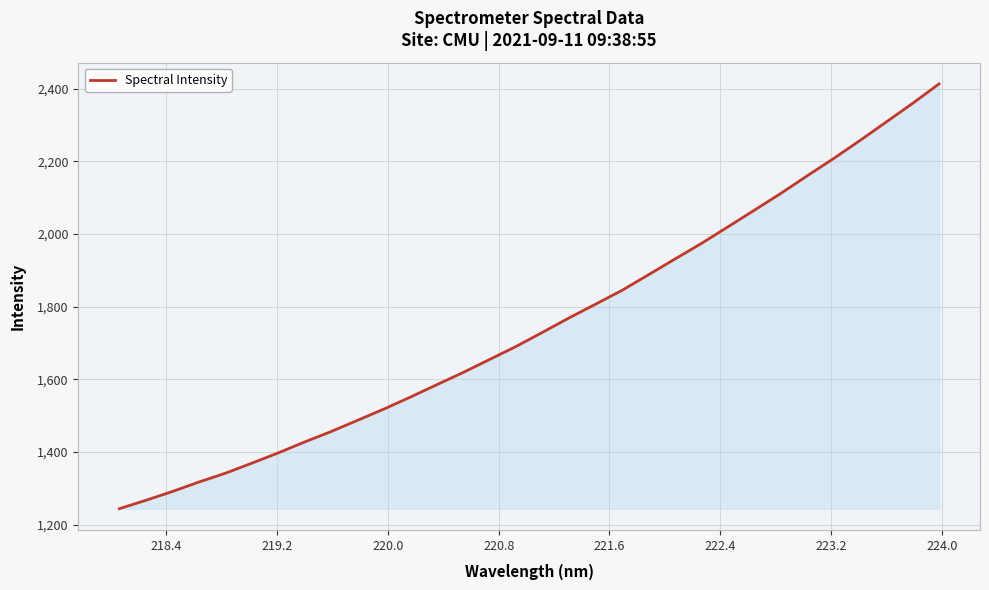

How many lines are shown in the chart?

1